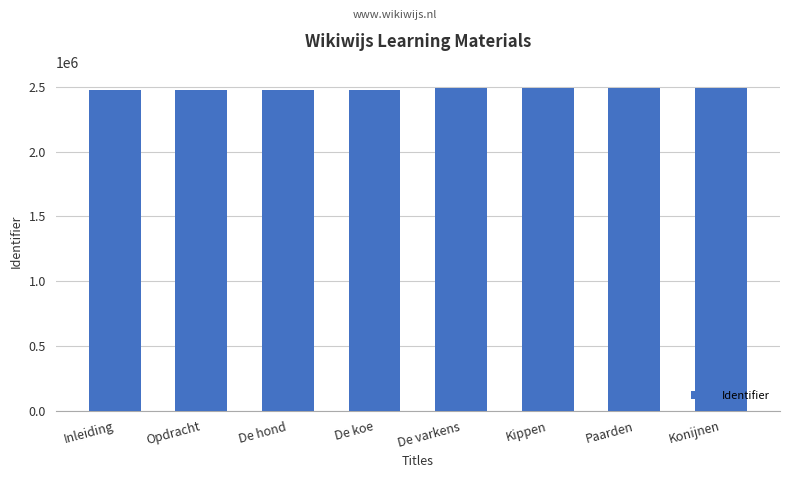

Is it true that the value at Kippen is 2491183?

True